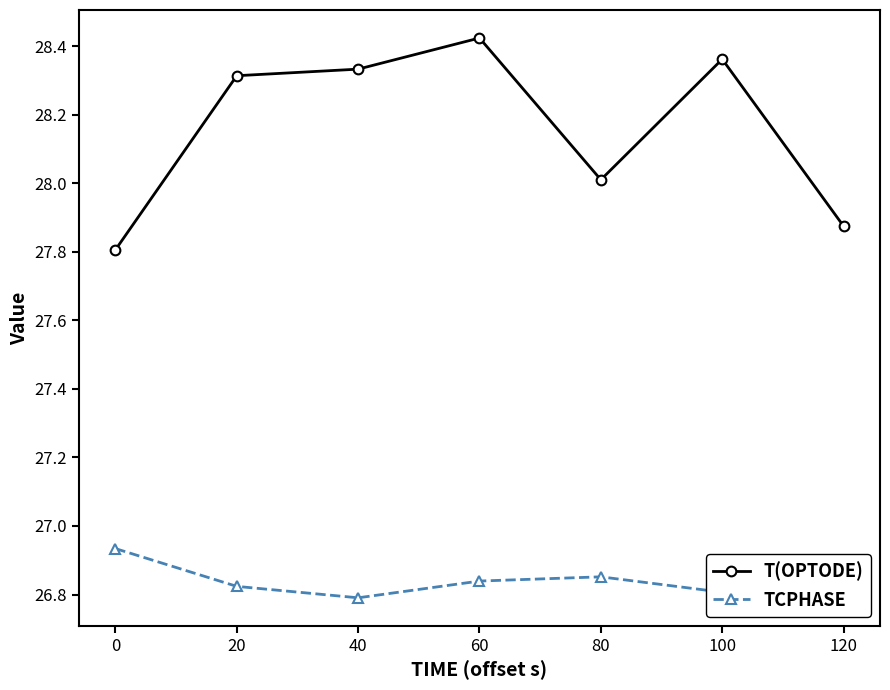

List the series in order of their overall mean, lowest first.

TCPHASE, T(OPTODE)